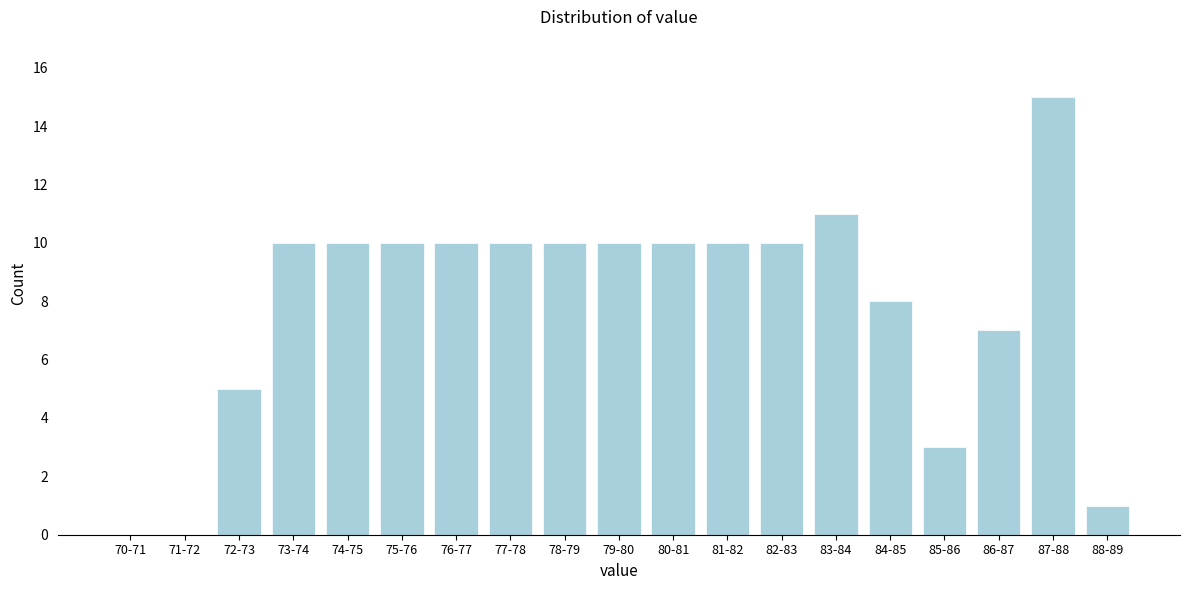

Reading left to right, list all the values displayed in this chart.

70-71=0	71-72=0	72-73=5	73-74=10	74-75=10	75-76=10	76-77=10	77-78=10	78-79=10	79-80=10	80-81=10	81-82=10	82-83=10	83-84=11	84-85=8	85-86=3	86-87=7	87-88=15	88-89=1